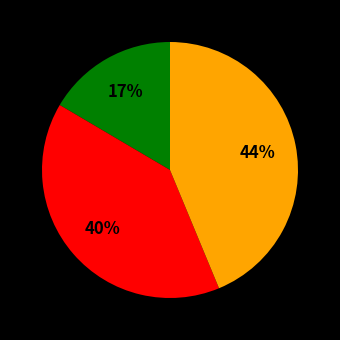

Does any single category account for the majority?

No